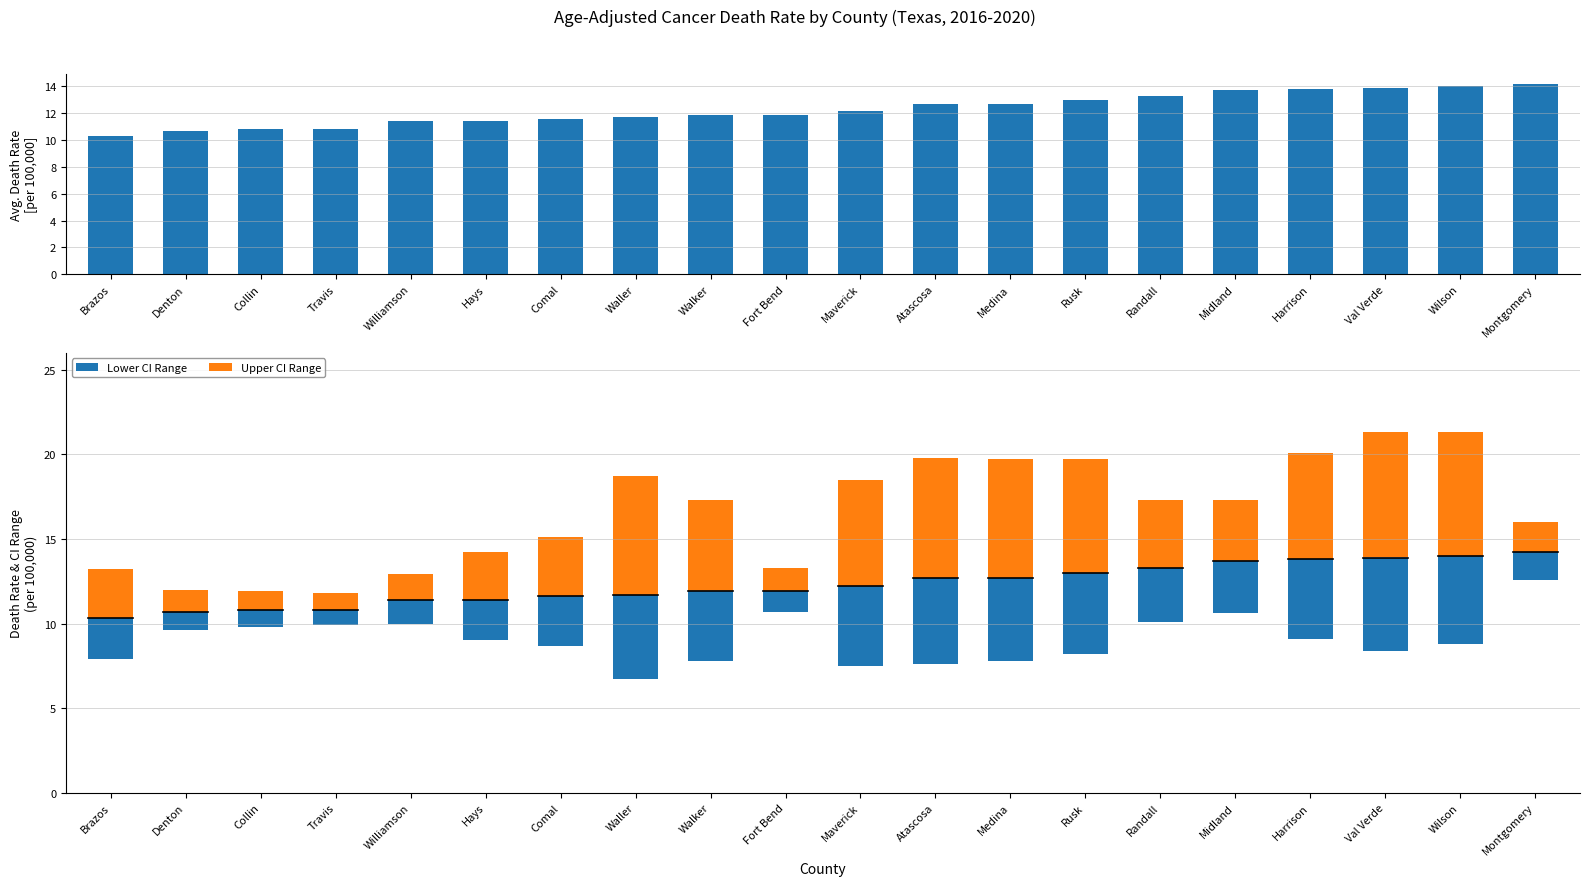

Are the bars grouped side by side (vs. stacked)?

Yes